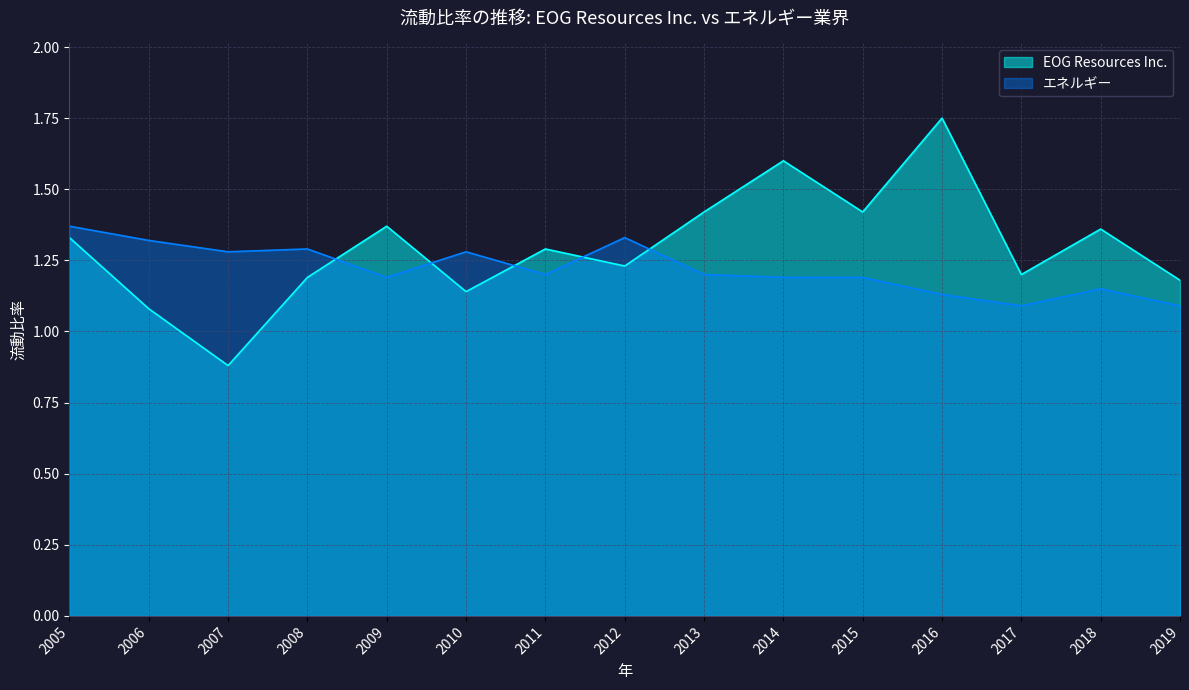

Reading left to right, extract all data points from this chart.

EOG Resources Inc.: 2005=1.3	2006=1.1	2007=0.9	2008=1.2	2009=1.4	2010=1.1	2011=1.3	2012=1.2	2013=1.4	2014=1.6	2015=1.4	2016=1.8	2017=1.2	2018=1.4	2019=1.2
エネルギー: 2005=1.4	2006=1.3	2007=1.3	2008=1.3	2009=1.2	2010=1.3	2011=1.2	2012=1.3	2013=1.2	2014=1.2	2015=1.2	2016=1.1	2017=1.1	2018=1.1	2019=1.1